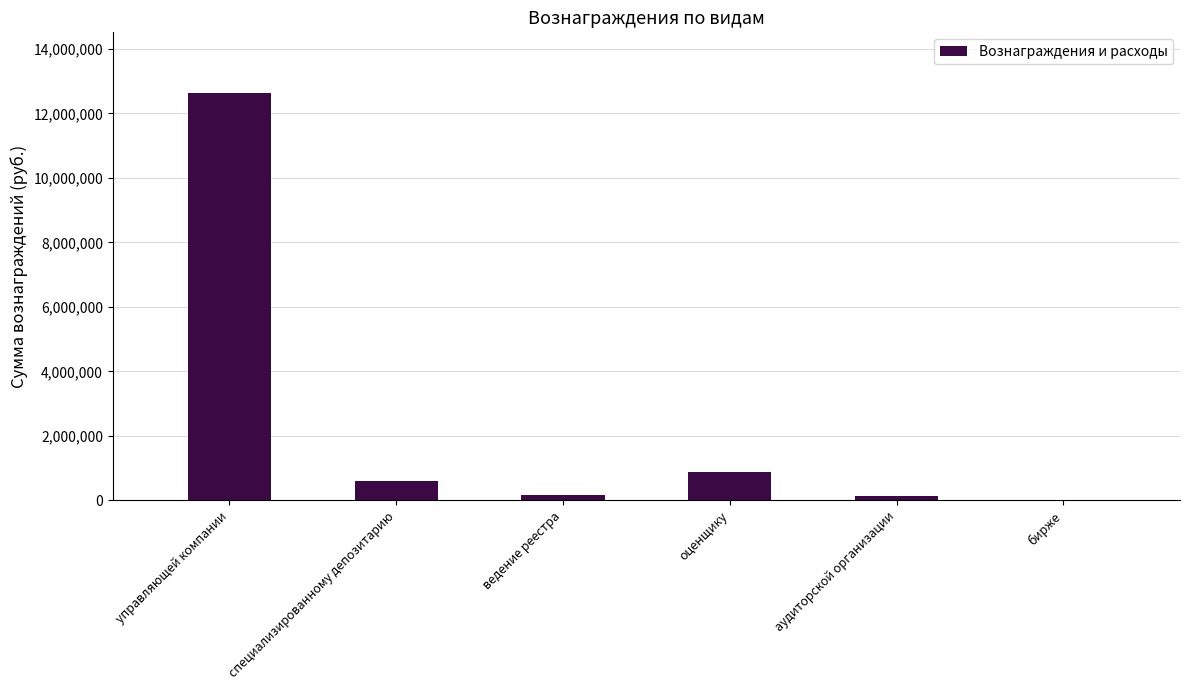

The value at управляющей компании is 21551627.2. True or false?

False